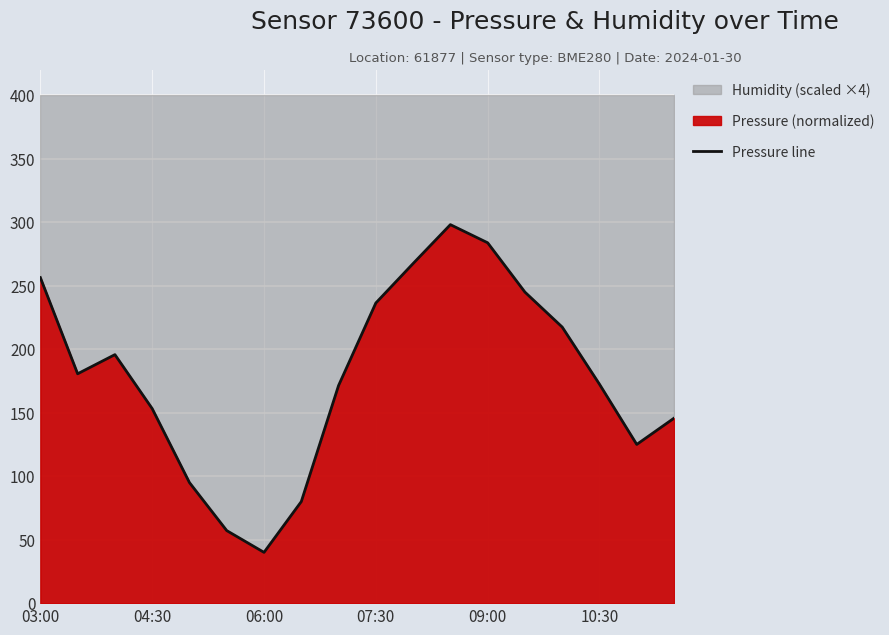

Reading left to right, transcribe all the data shown in this chart.

256.5	180.7	195.8	153.3	95.0	57.1	40.0	80.0	171.4	236.5	267.5	298.2	283.9	245.0	217.5	172.5	125.0	145.7